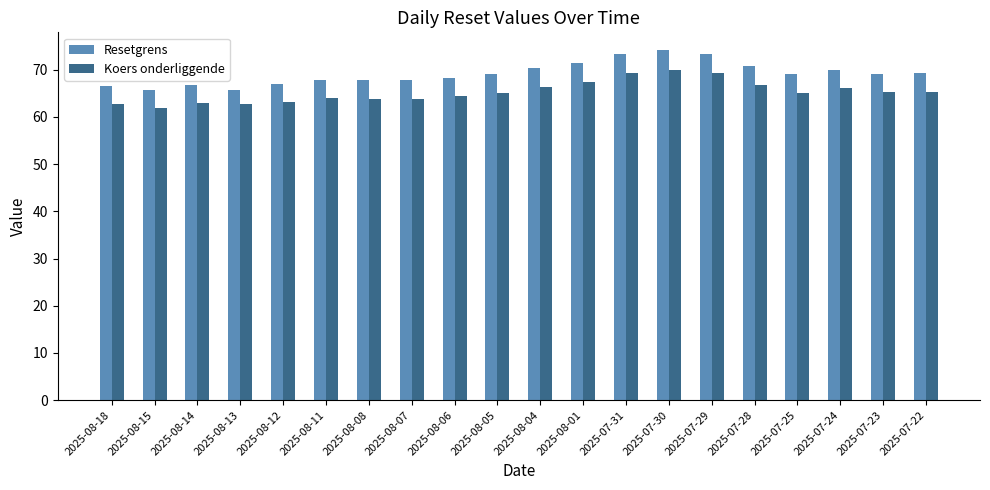

List the series in order of their overall mean, lowest first.

Koers onderliggende, Resetgrens